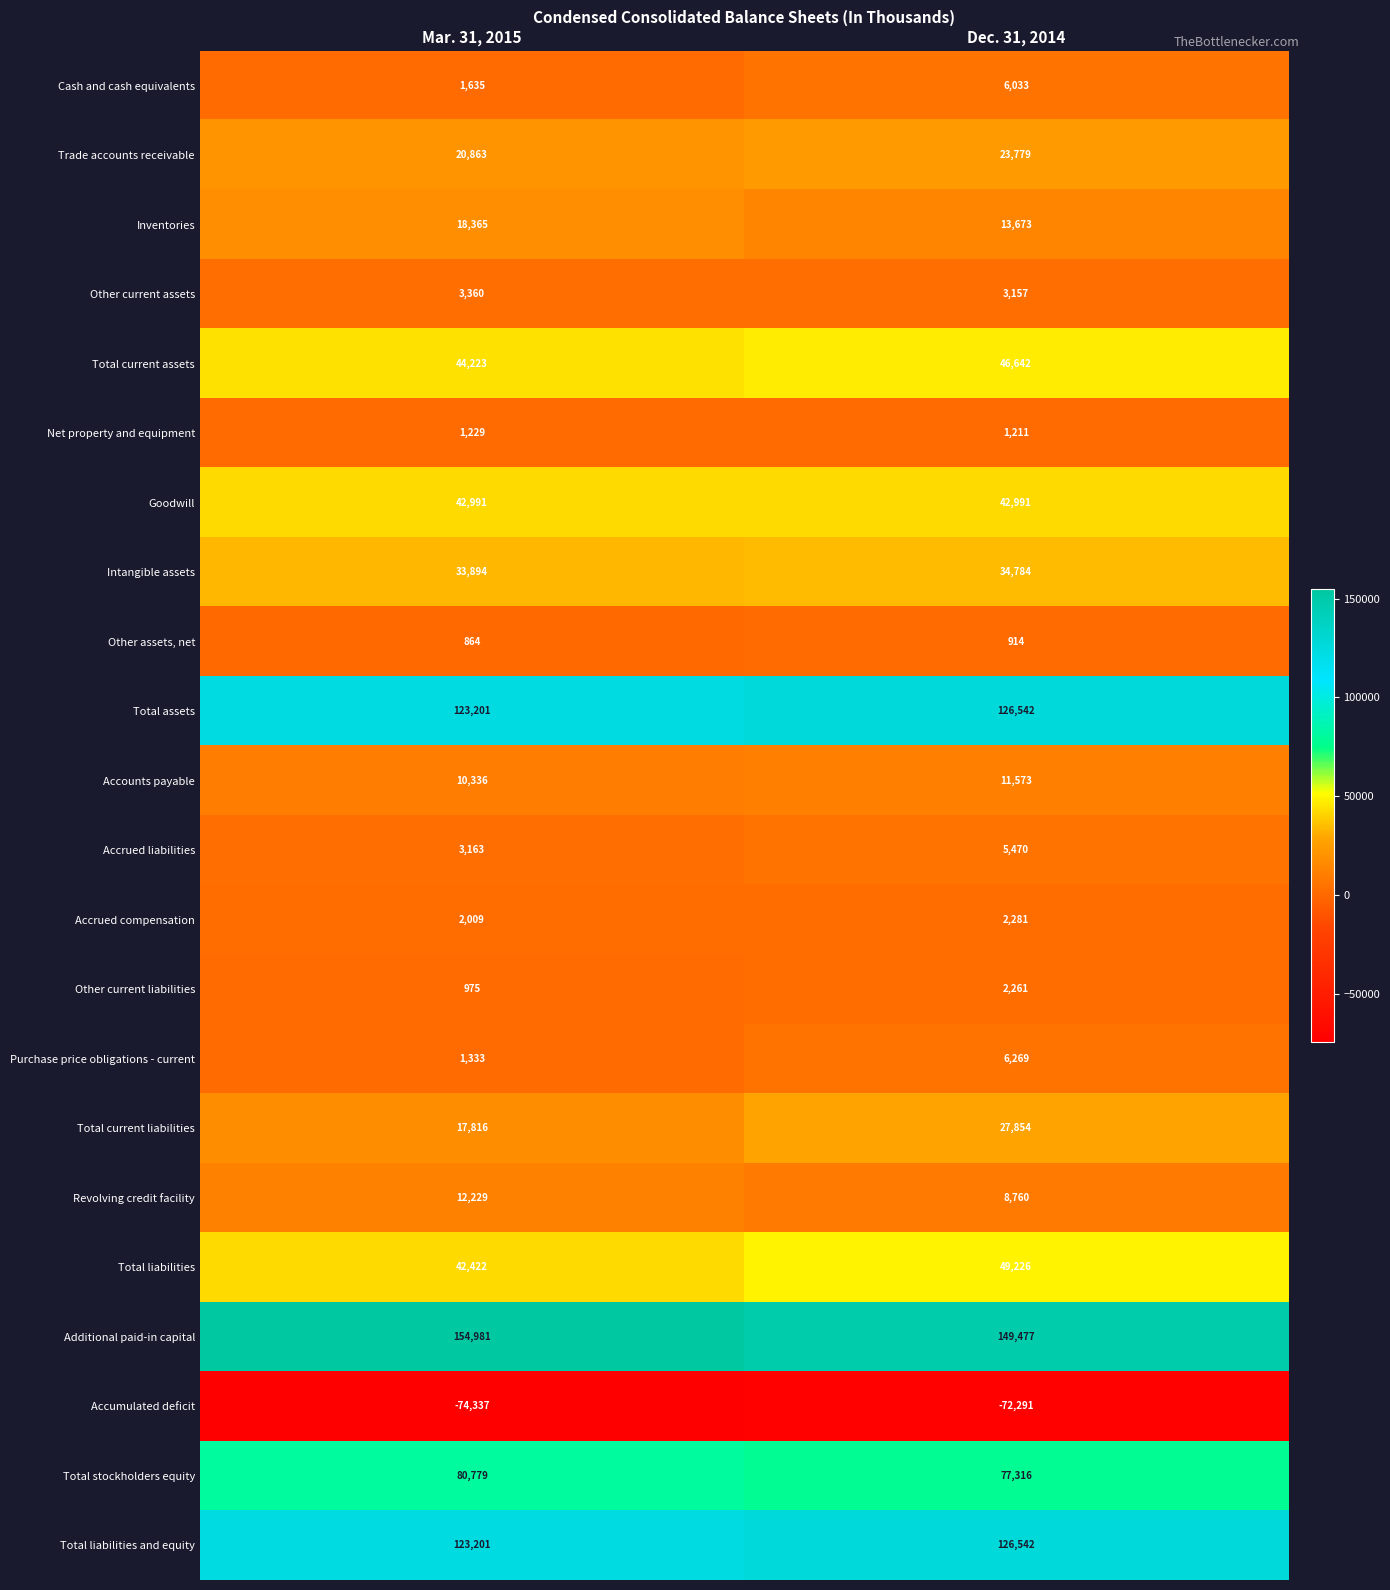

Which series changed the most between Mar. 31, 2015 and Dec. 31, 2014?

Total current liabilities